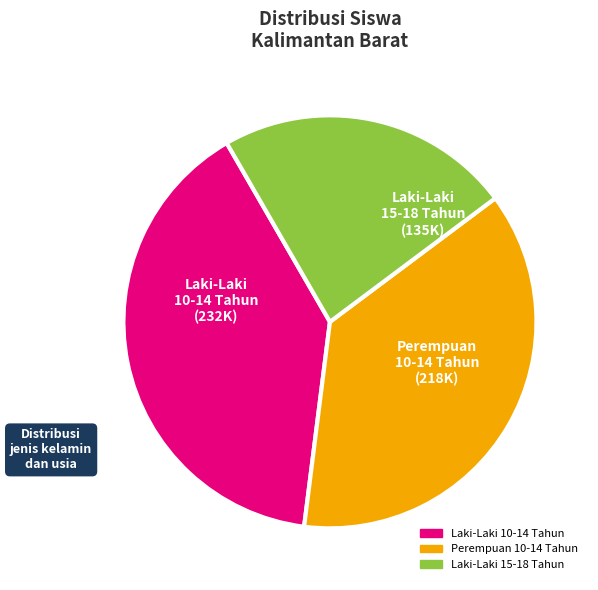

Is there a majority slice in this chart?

No